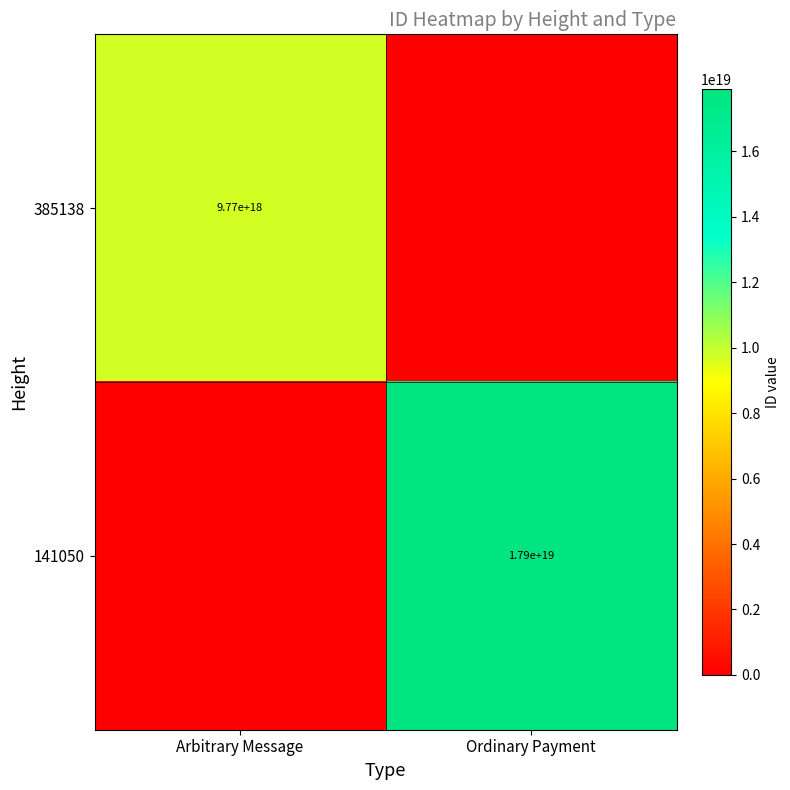

Is the value of 141050 at Ordinary Payment greater than the value of 385138 at Arbitrary Message?

Yes